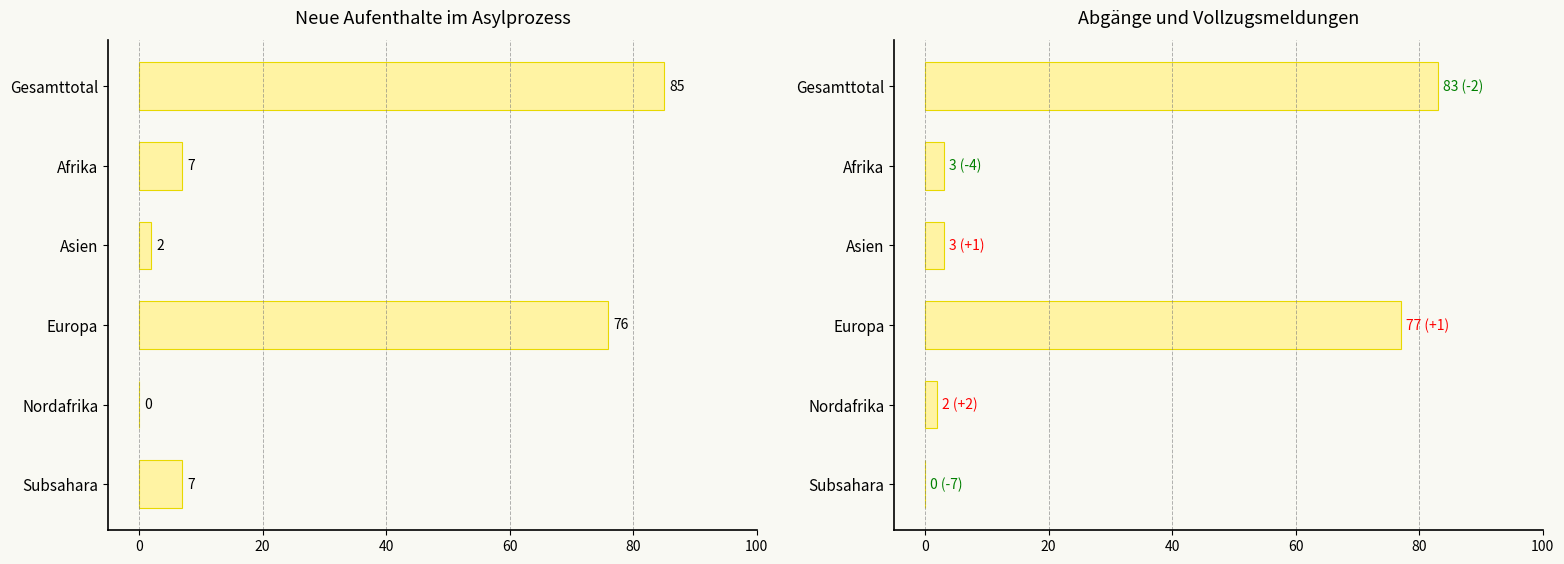

How many bars are there in total?

12